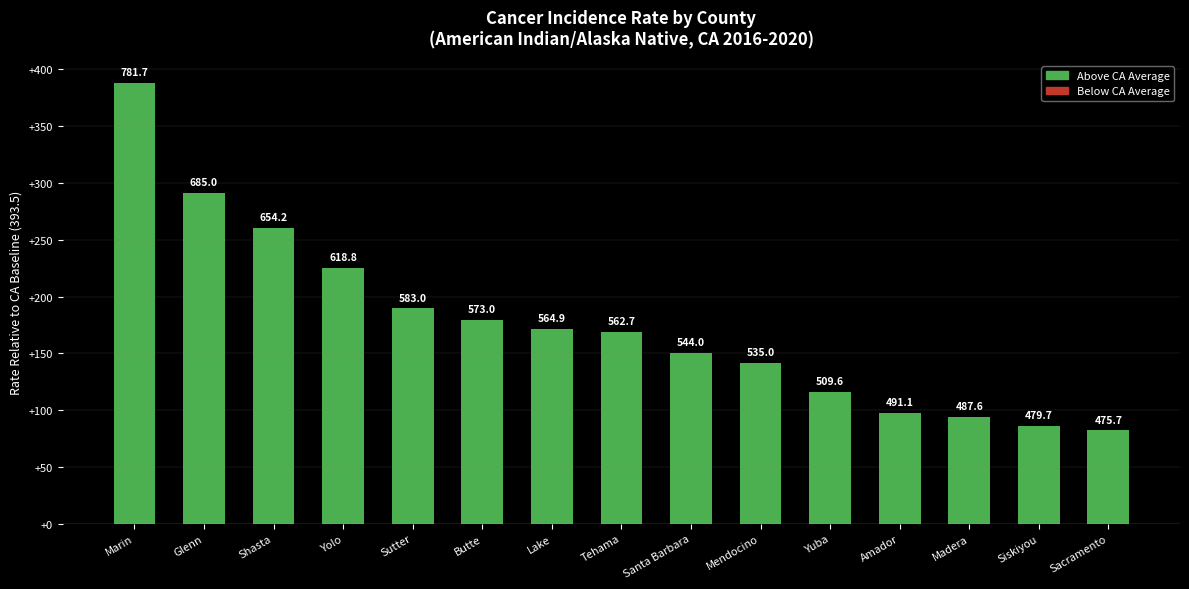

List the labels in order of value, smallest first.

Sacramento, Siskiyou, Madera, Amador, Yuba, Mendocino, Santa Barbara, Tehama, Lake, Butte, Sutter, Yolo, Shasta, Glenn, Marin